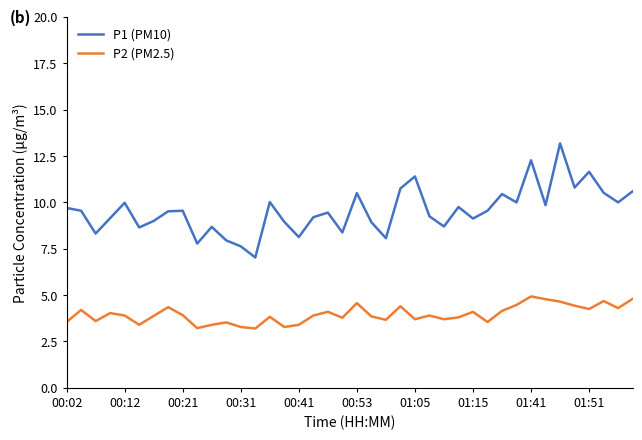

List the series in order of their peak value, highest first.

P1 (PM10), P2 (PM2.5)